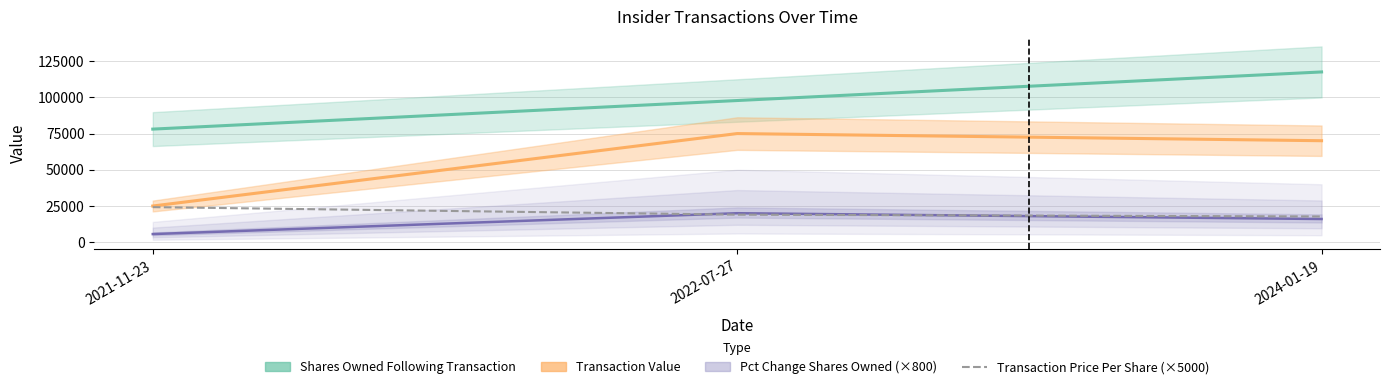

How many data points does each series have?

3